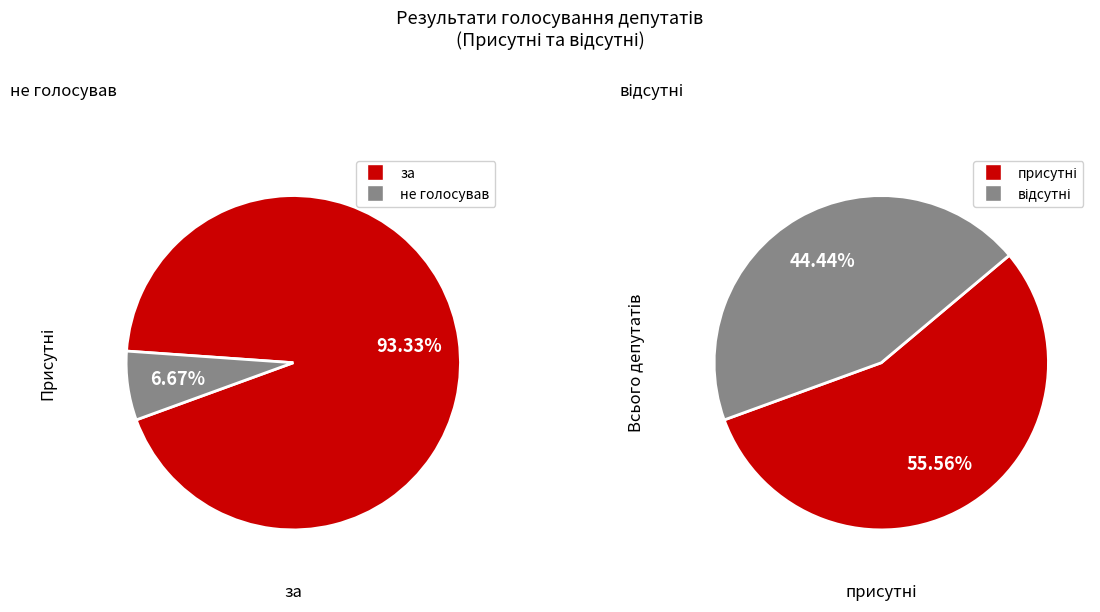

Is there a majority slice in this chart?

Yes